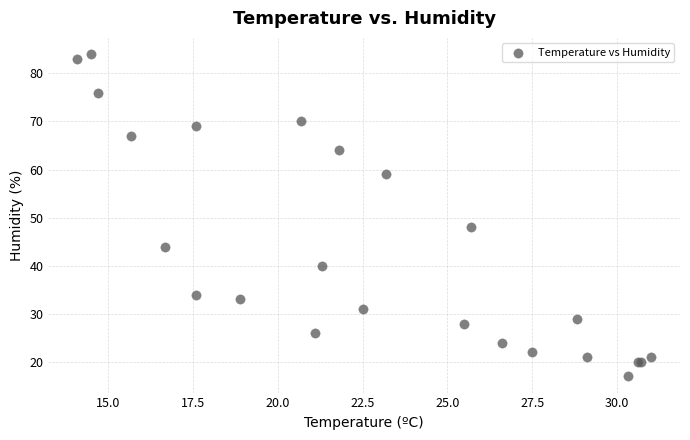

What Y value in the scatter plot is closest to 50?

48